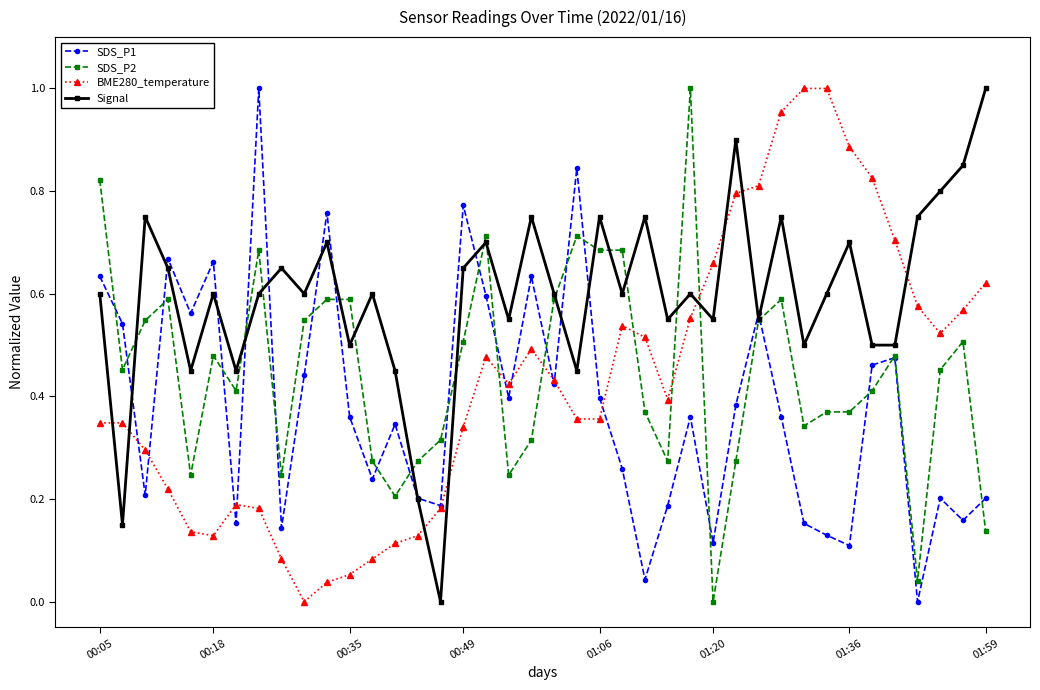

After their last crossing, which series has the higher values: SDS_P2 or BME280_temperature?

BME280_temperature